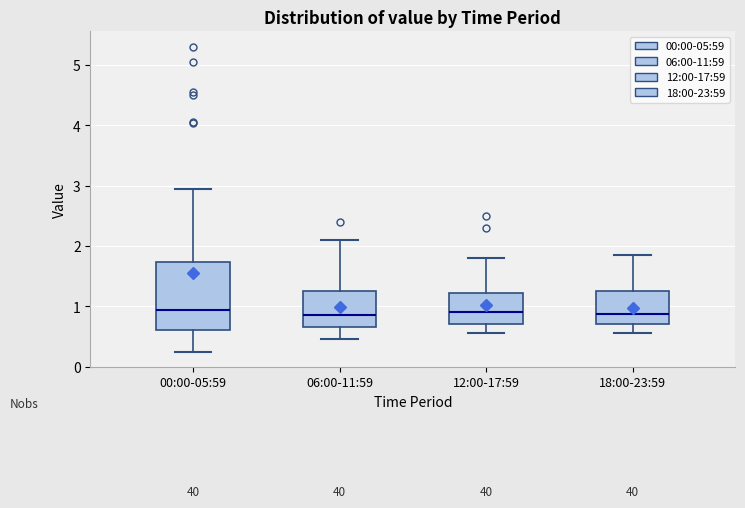

Where is the lower edge of the box for 06:00-11:59 on the y-axis? The values are not printed on the chart, so give them approximately, as read against the axis.

0.7